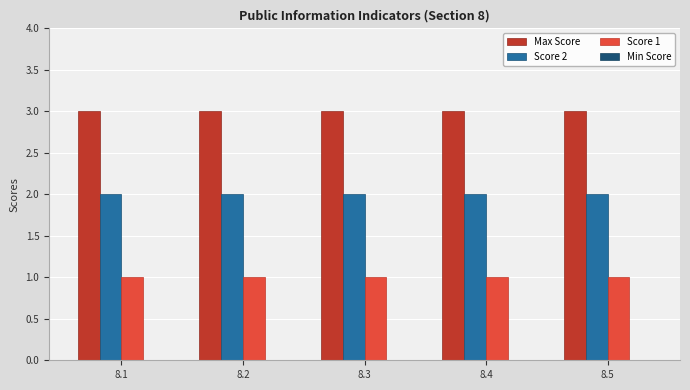

The Score 1 series shows 1 at 8.2. True or false?

True